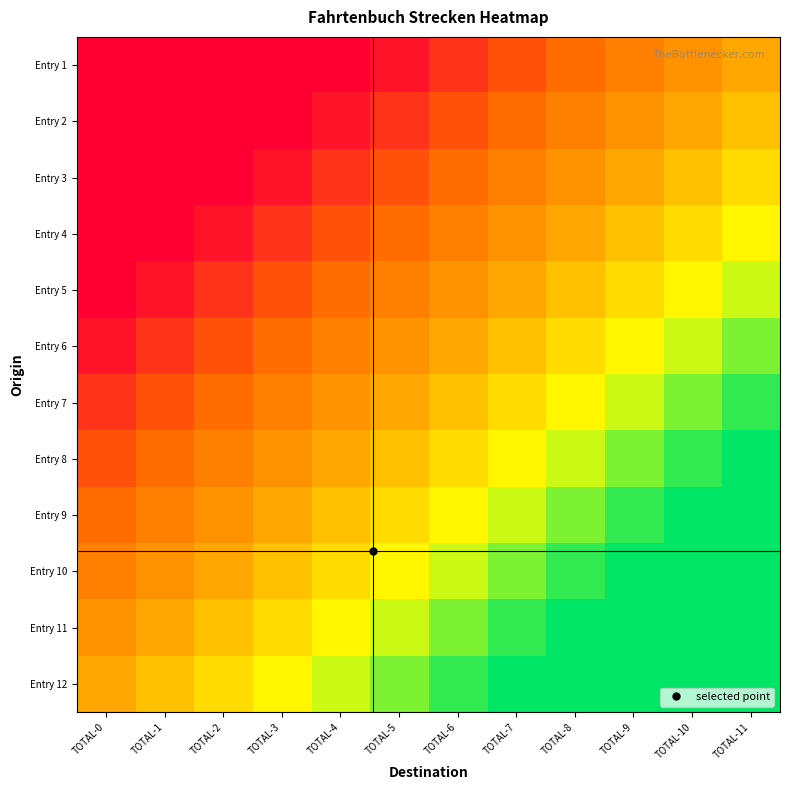

How many data points does each series have?

12